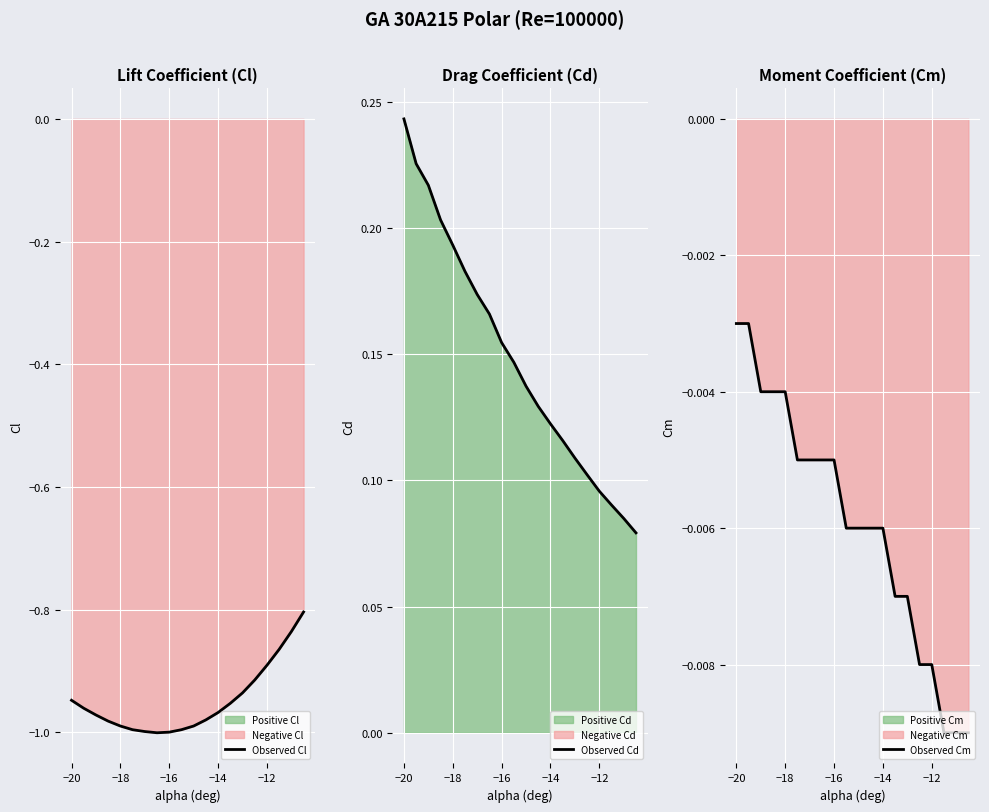

What is the sum of all Observed Cm values?

-0.1